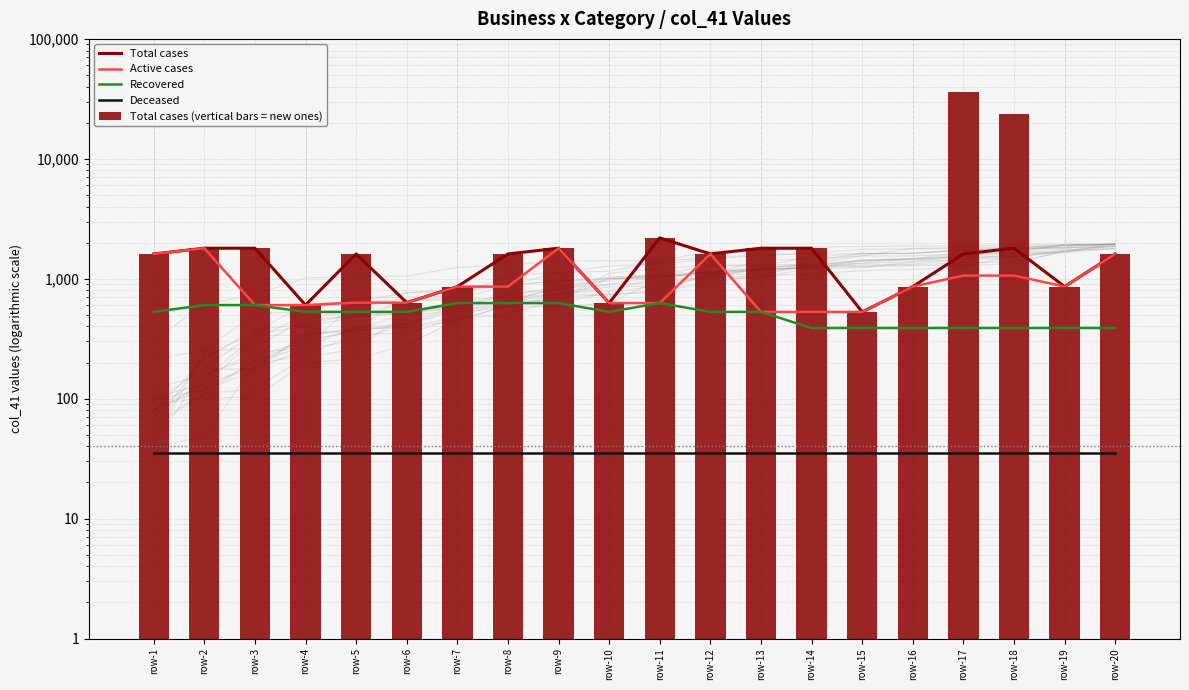

Reading left to right, what are all the values shown in this chart?

Total cases: row-1=1610	row-2=1797	row-3=1797	row-4=603	row-5=1610	row-6=632	row-7=860	row-8=1610	row-9=1797	row-10=627	row-11=2193	row-12=1610	row-13=1797	row-14=1797	row-15=529	row-16=860	row-17=1610	row-18=1797	row-19=860	row-20=1610
Active cases: row-1=1610	row-2=1797	row-3=603	row-4=603	row-5=632	row-6=632	row-7=860	row-8=860	row-9=1797	row-10=627	row-11=627	row-12=1610	row-13=529	row-14=529	row-15=529	row-16=860	row-17=1063	row-18=1063	row-19=860	row-20=1610
Recovered: row-1=529	row-2=603	row-3=603	row-4=529	row-5=529	row-6=529	row-7=627	row-8=627	row-9=627	row-10=529	row-11=627	row-12=529	row-13=529	row-14=388	row-15=389	row-16=388	row-17=389	row-18=388	row-19=389	row-20=388
Deceased: row-1=35	row-2=35	row-3=35	row-4=35	row-5=35	row-6=35	row-7=35	row-8=35	row-9=35	row-10=35	row-11=35	row-12=35	row-13=35	row-14=35	row-15=35	row-16=35	row-17=35	row-18=35	row-19=35	row-20=35
Total cases (vertical bars = new ones): row-1=1610	row-2=1797	row-3=1797	row-4=603	row-5=1610	row-6=632	row-7=860	row-8=1610	row-9=1797	row-10=627	row-11=2193	row-12=1610	row-13=1797	row-14=1797	row-15=529	row-16=860	row-17=35882	row-18=23445	row-19=860	row-20=1610